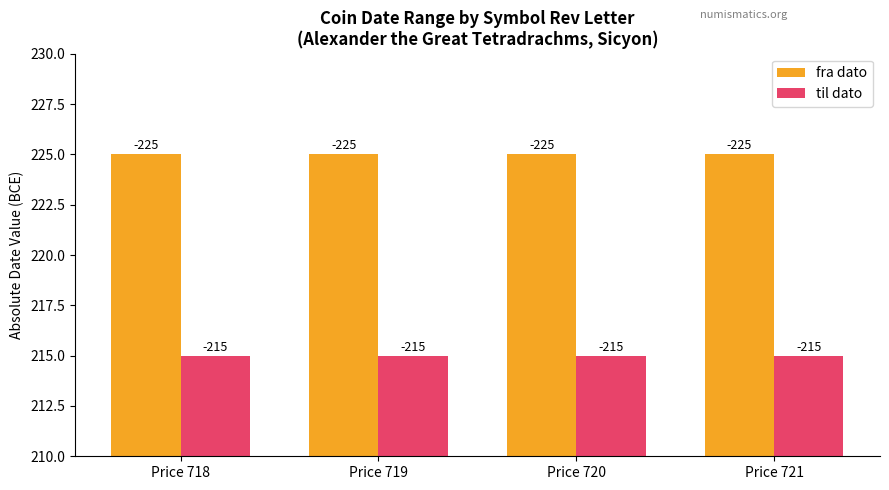

At how many categories does at least one series exceed 221?

4